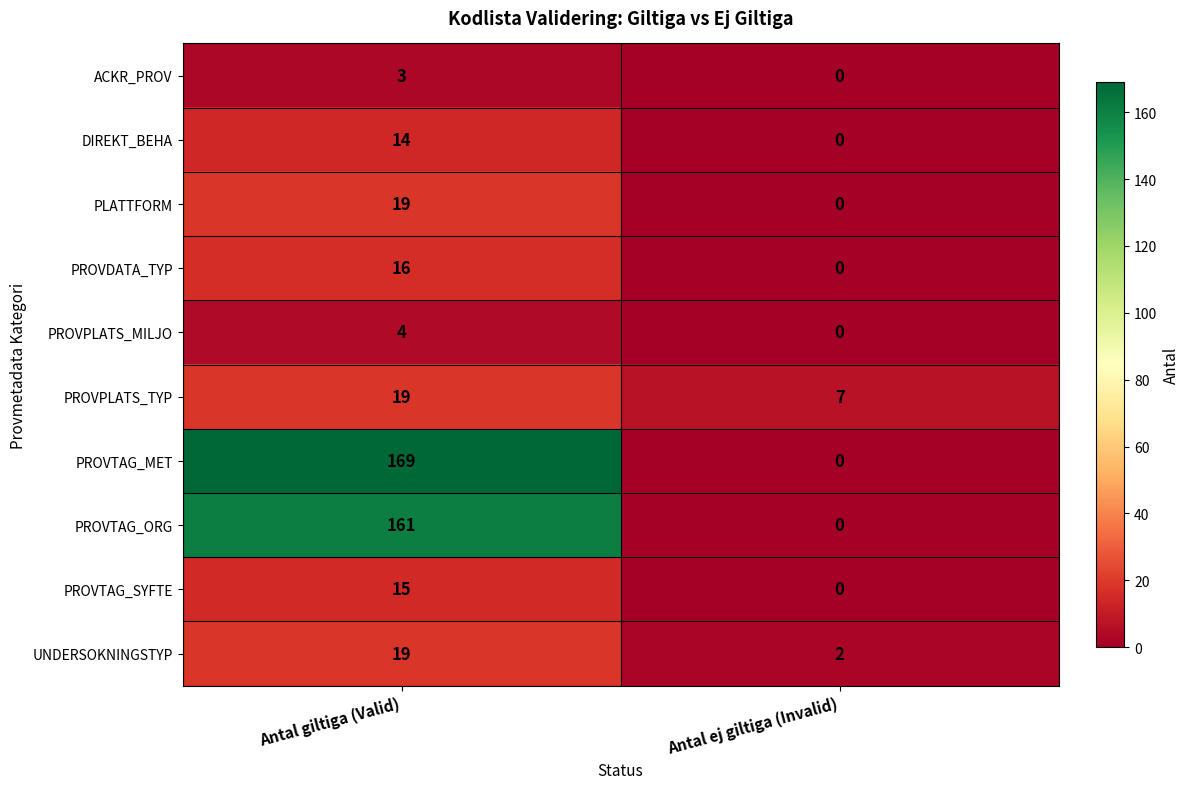

The PROVTAG_SYFTE series shows 0 at Antal ej giltiga (Invalid). True or false?

True